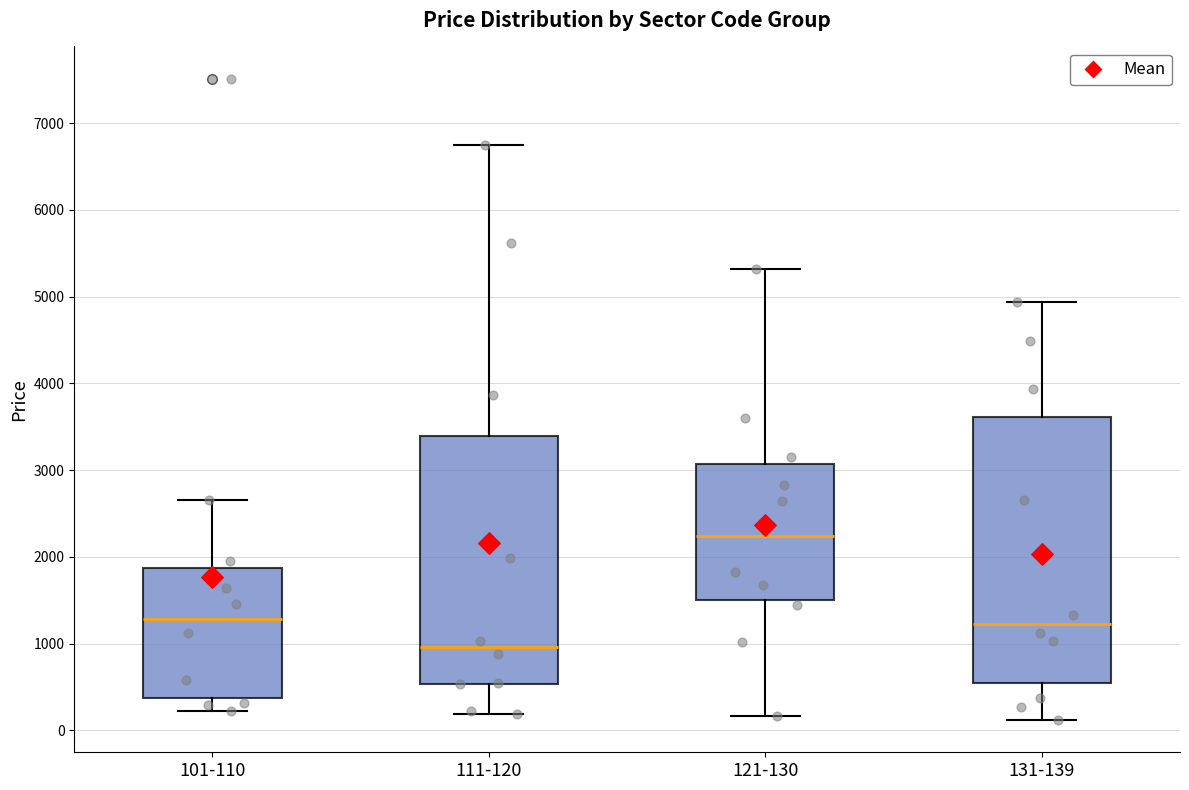

Reading left to right, transcribe this box plot: for each box, give where its median line is, the range the box spans, and where its two whiskers end, as read against the y-axis. The values are not printed on the chart, so give them approximately, as read against the axis.

101-110: median 1300, box 400 to 1900, whiskers 200 to 2700
111-120: median 1000, box 500 to 3400, whiskers 200 to 6700
121-130: median 2200, box 1500 to 3100, whiskers 200 to 5300
131-139: median 1200, box 500 to 3600, whiskers 100 to 4900